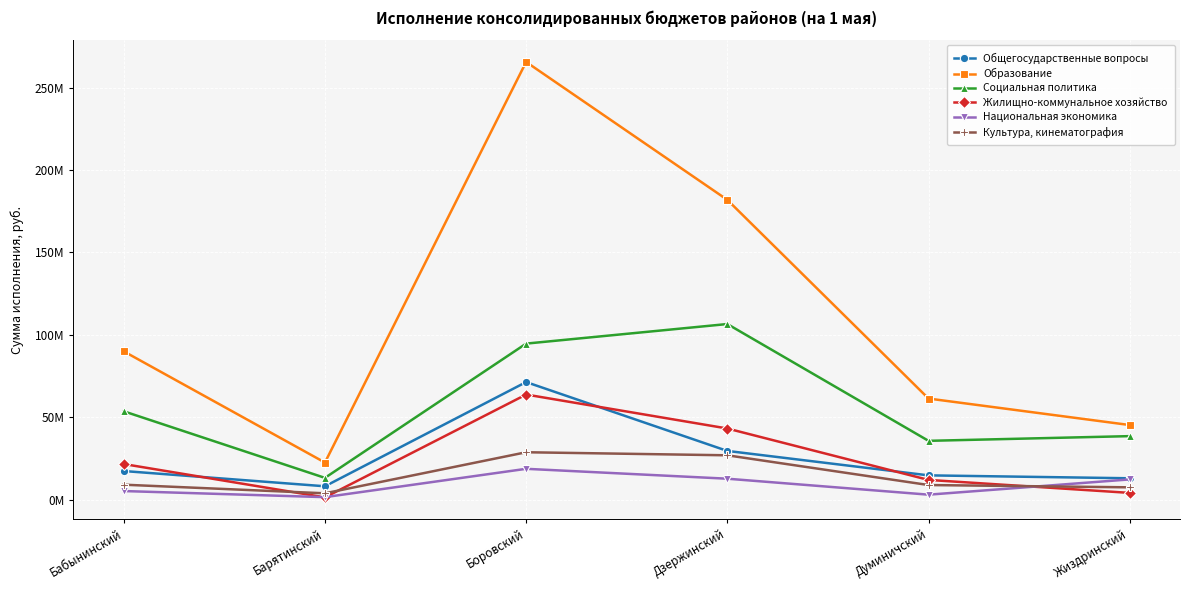

Reading right to left, extract all data points from this chart.

Общегосударственные вопросы: Жиздринский=12897616.1	Думиничский=14662730.1	Дзержинский=29495210.0	Боровский=71296535.8	Барятинский=8037929.9	Бабынинский=17292219.5
Образование: Жиздринский=45210207.6	Думиничский=61285259.2	Дзержинский=181889689.9	Боровский=265591248.6	Барятинский=22442990.5	Бабынинский=89935447.2
Социальная политика: Жиздринский=38477106.8	Думиничский=35619926.9	Дзержинский=106517727.0	Боровский=94633004.4	Барятинский=13138610.1	Бабынинский=53553504.0
Жилищно-коммунальное хозяйство: Жиздринский=4028826.5	Думиничский=11897118.2	Дзержинский=43107583.4	Боровский=63723953.7	Барятинский=1299872.4	Бабынинский=21542892.1
Национальная экономика: Жиздринский=12210076.5	Думиничский=2944867.6	Дзержинский=12634334.0	Боровский=18639740.8	Барятинский=1441015.8	Бабынинский=5144491.9
Культура, кинематография: Жиздринский=7400626.4	Думиничский=8790674.4	Дзержинский=26842630.4	Боровский=28694816.6	Барятинский=3771902.1	Бабынинский=9005832.2